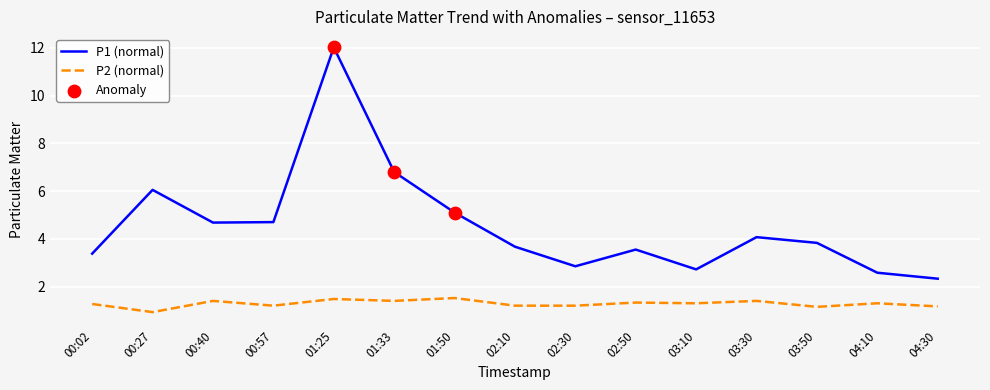

At how many categories does at least one series exceed 10?

1